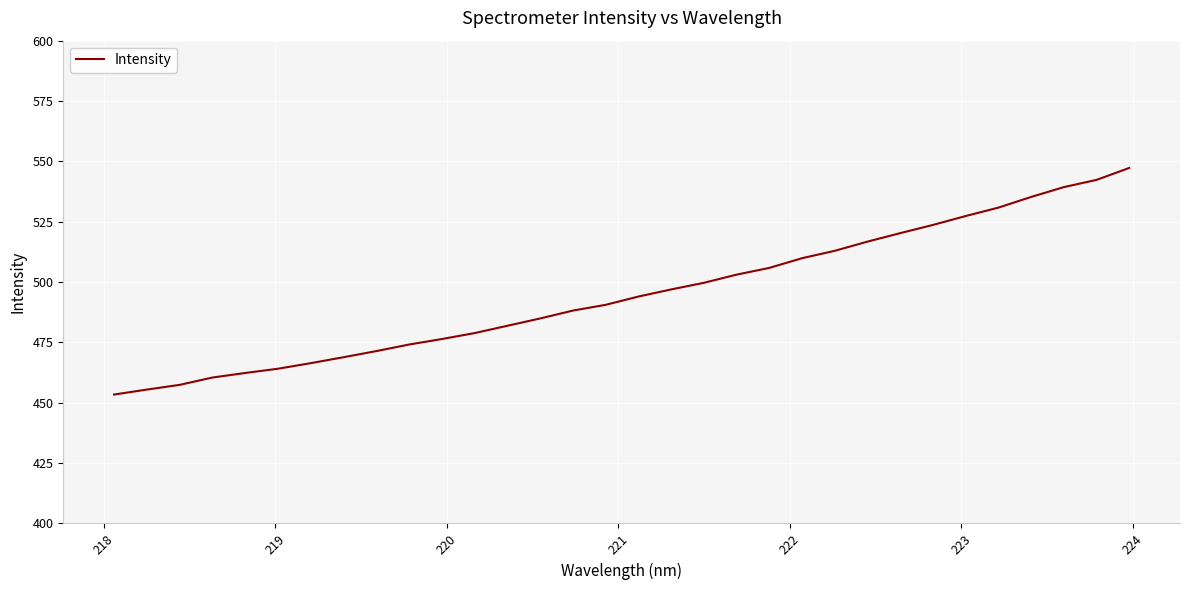

What is the greatest value displayed?

547.3